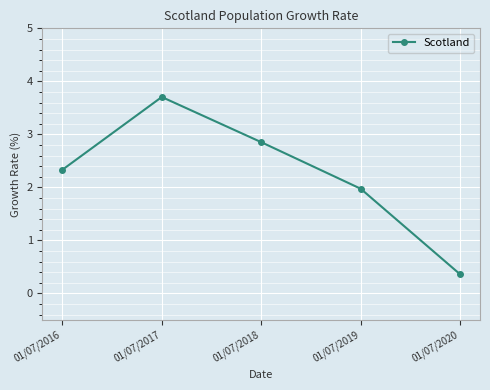

What is the change in value from 01/07/2019 to 01/07/2020?

-1.6